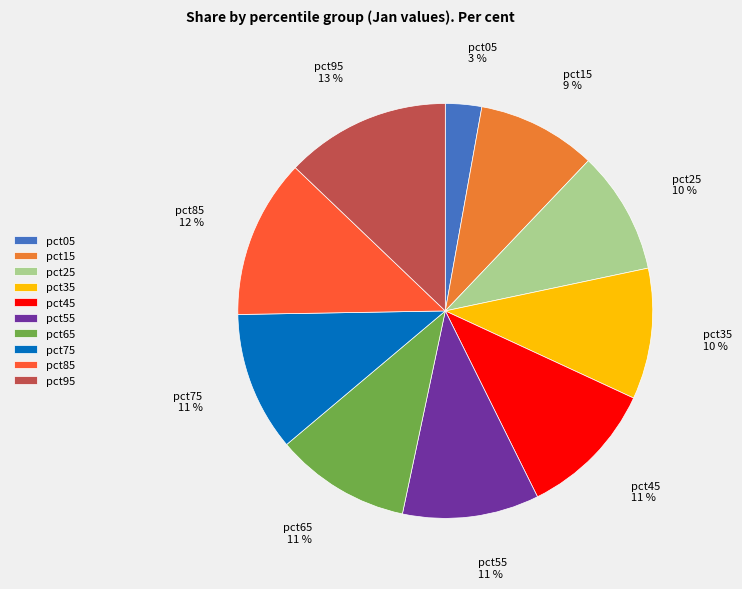

Does any single category account for the majority?

No